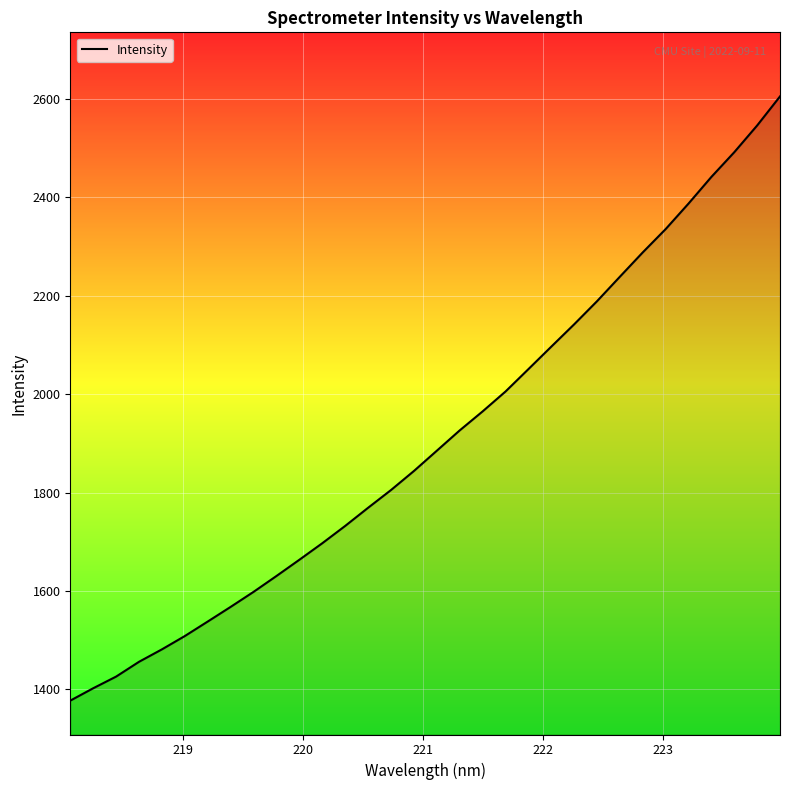

What is the greatest value displayed?

2605.0